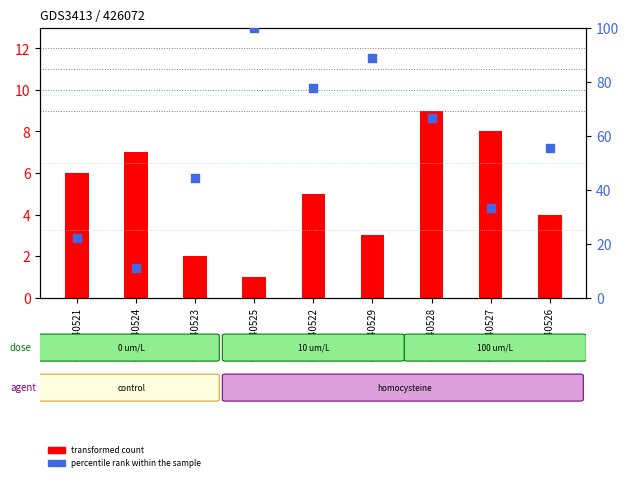

At which category is the sum across all series the highest?

GSM240525